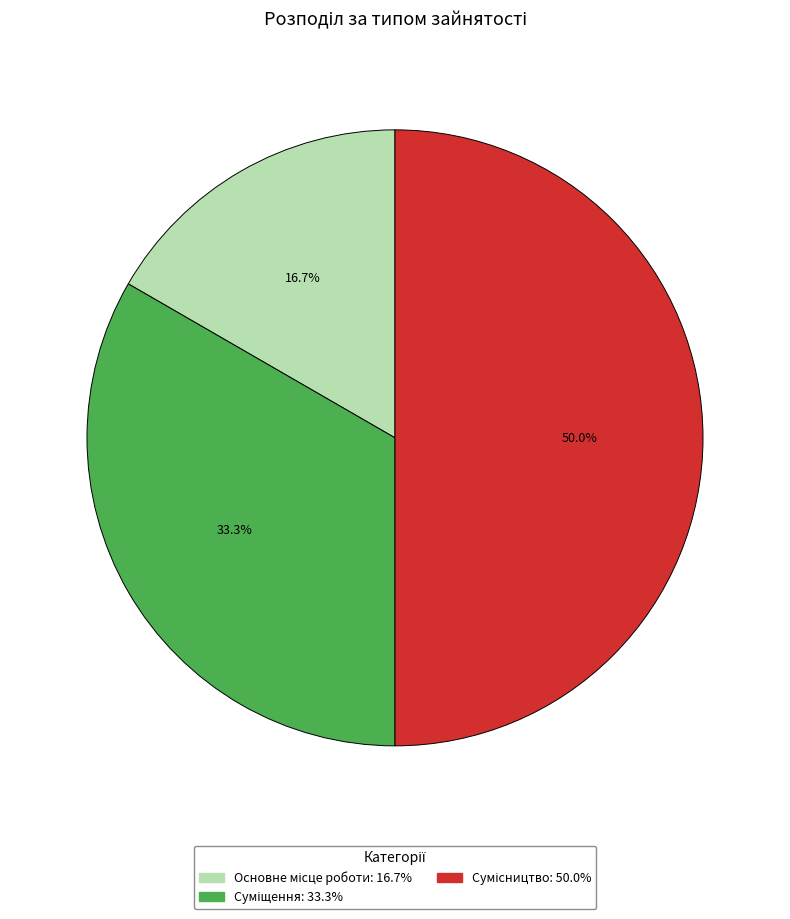

To the nearest percent, what is the difference between the Суміщення and Основне місце роботи slice percentages?

17%